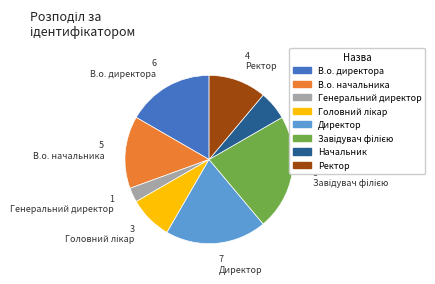

Is there any slice that represents more than half of the pie?

No